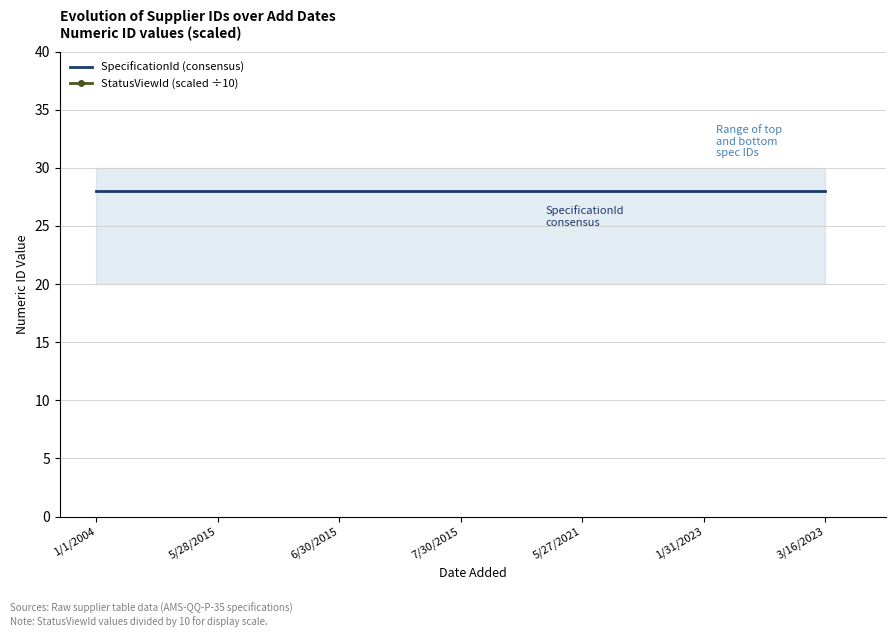

Which has a higher value, 1/31/2023 or 5/27/2021?

1/31/2023